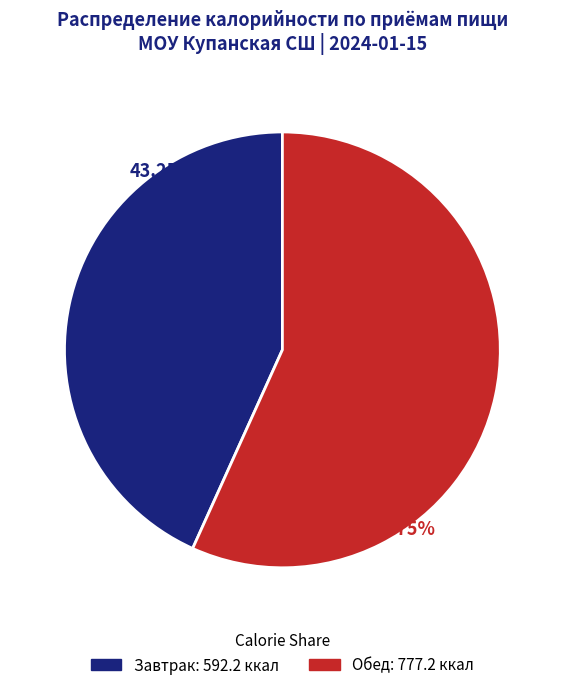

Do Обед and Завтрак together represent more than half of the pie?

Yes